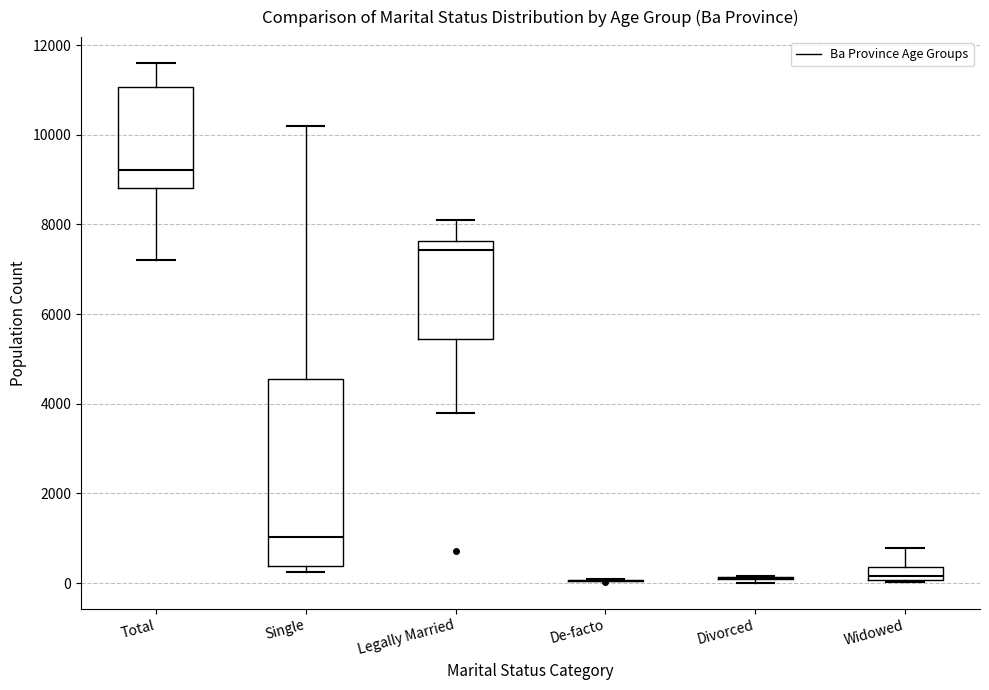

Which box is the tallest, from its lower edge to its upper edge?

Single